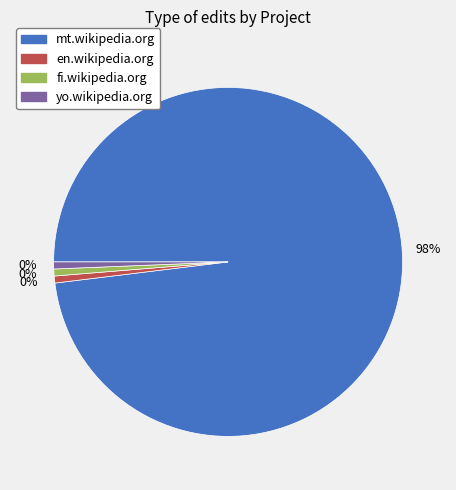

To the nearest percent, what portion does en.wikipedia.org represent?

1%